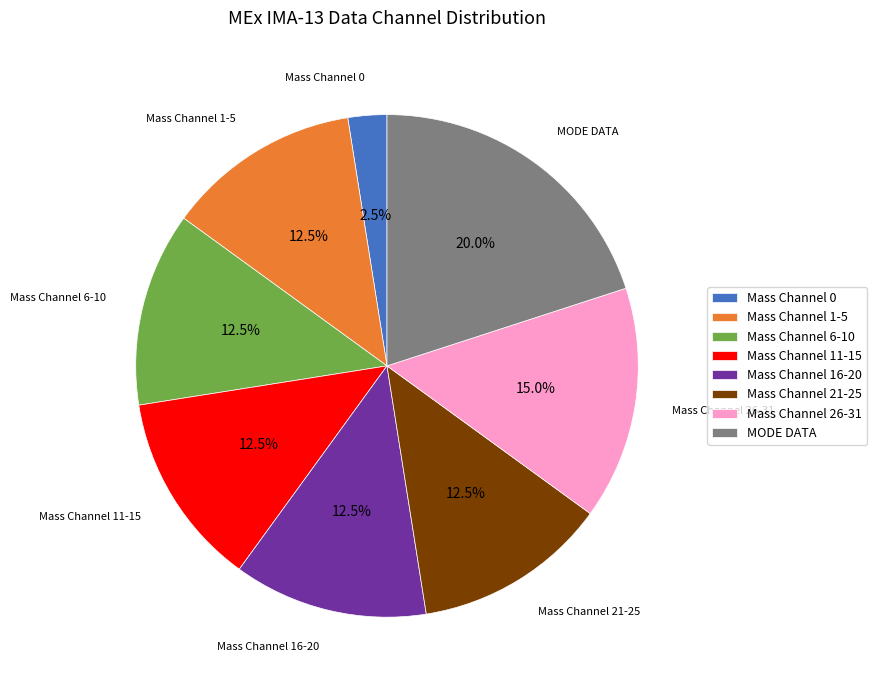

How many segments does this pie chart have?

8